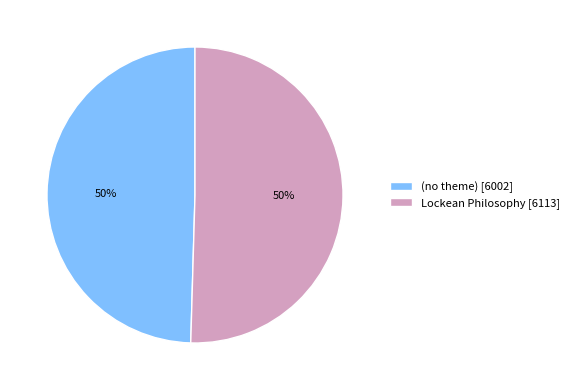

To the nearest percent, what is the average slice percentage?

50%